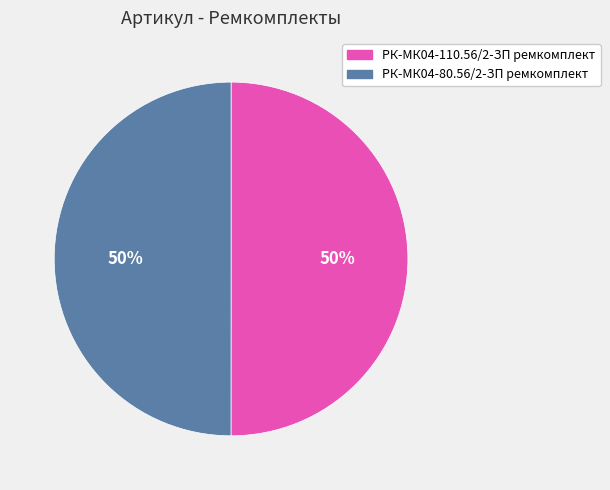

What is the ratio of the value at РК-МК04-80.56/2-ЗП ремкомплект to the value at РК-МК04-110.56/2-ЗП ремкомплект?

1.0